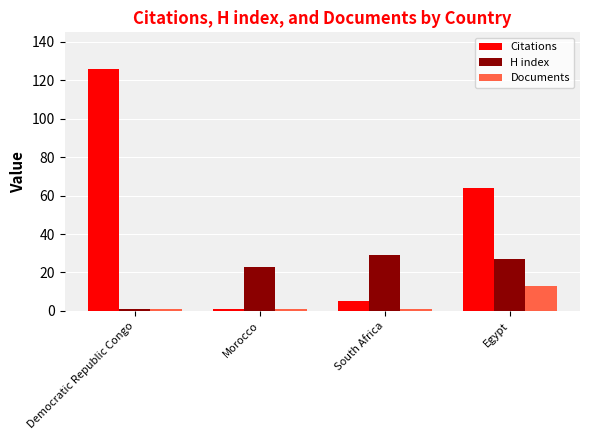

Reading left to right, transcribe all the data shown in this chart.

Citations: Democratic Republic Congo=126	Morocco=1	South Africa=5	Egypt=64
H index: Democratic Republic Congo=1	Morocco=23	South Africa=29	Egypt=27
Documents: Democratic Republic Congo=1	Morocco=1	South Africa=1	Egypt=13